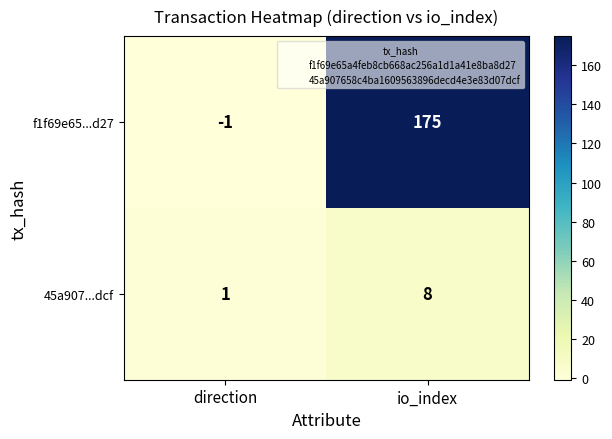

How many distinct data groups are displayed?

2